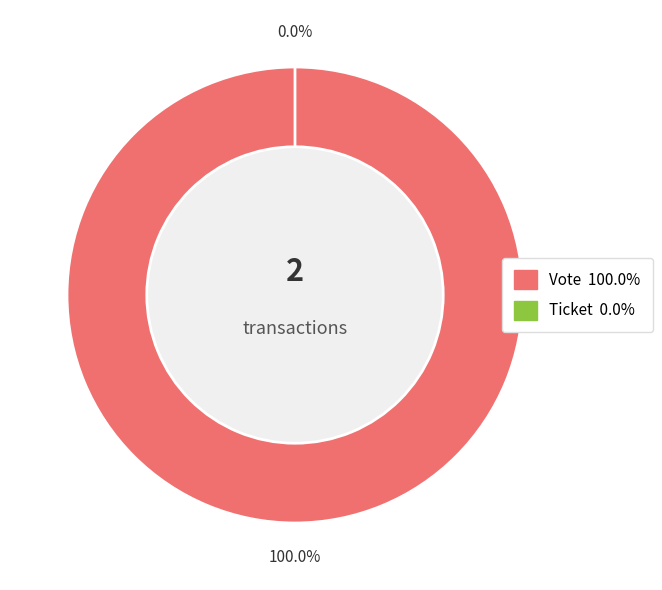

True or false: Vote accounts for 99% of the total.

False